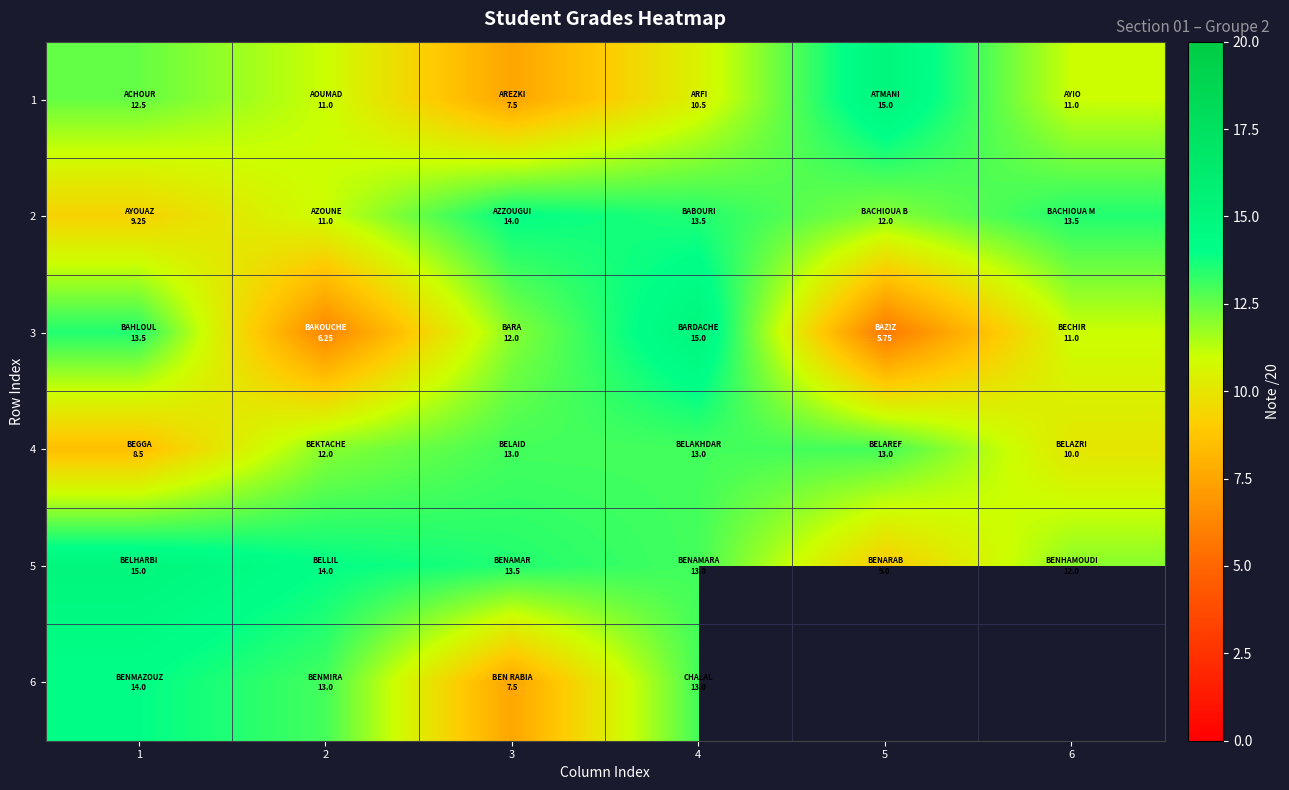

Which series has the largest total across all categories?

5